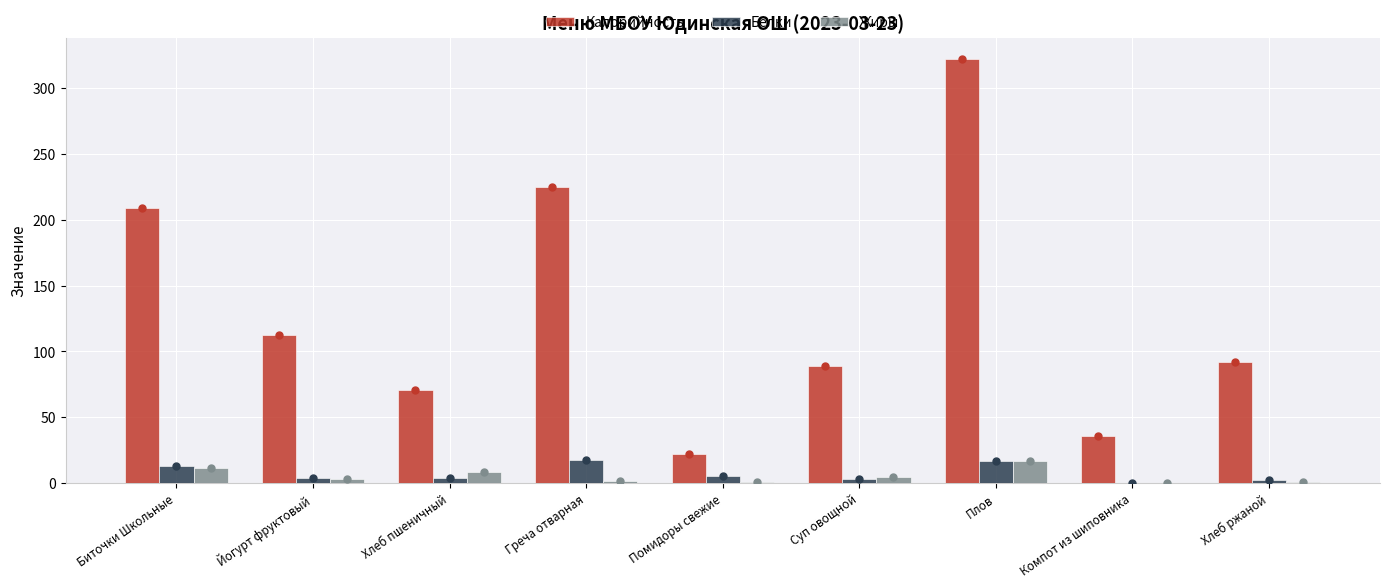

How many distinct data groups are displayed?

3